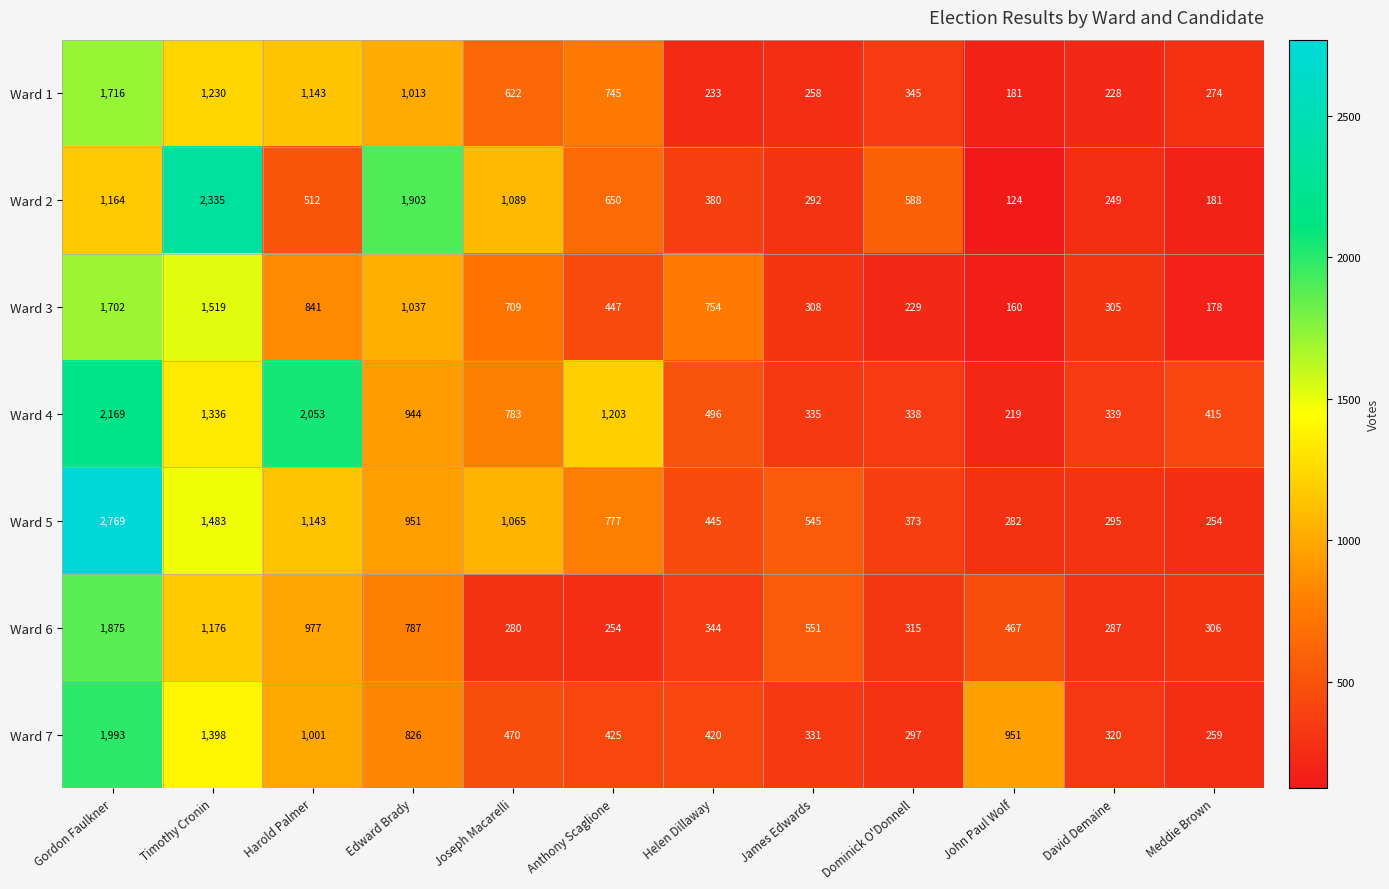

Between Dominick O'Donnell and David Demaine, which series saw the biggest shift?

Ward 2